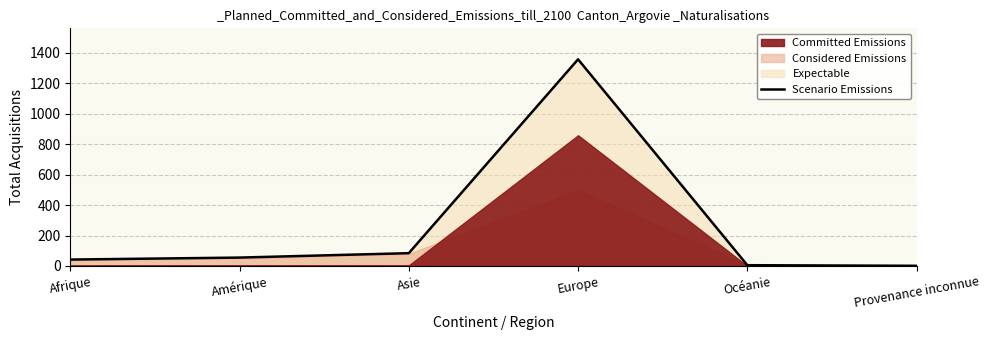

Does the chart display data point markers on the line(s)?

No